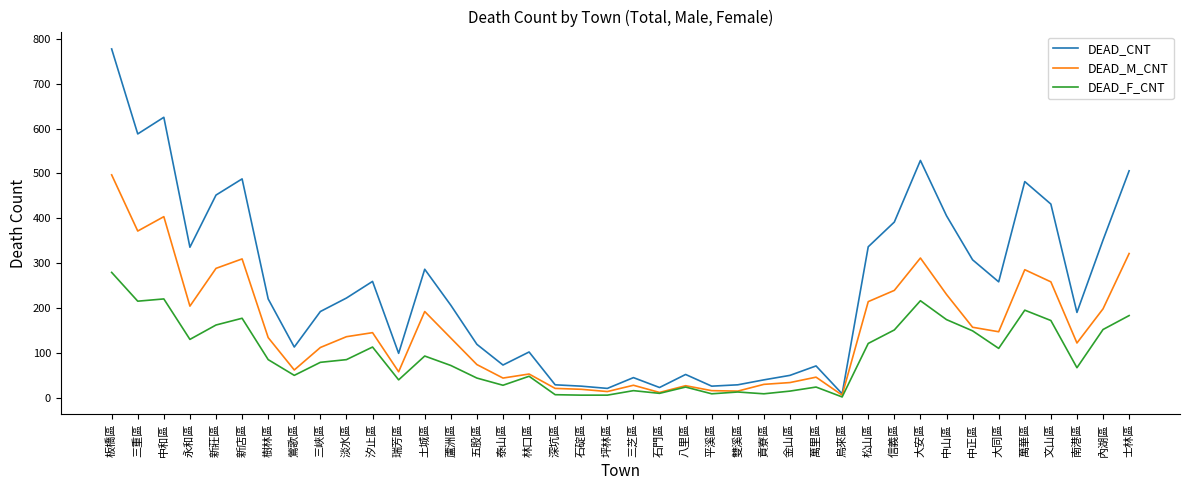

What is the minimum value shown in the chart?

3